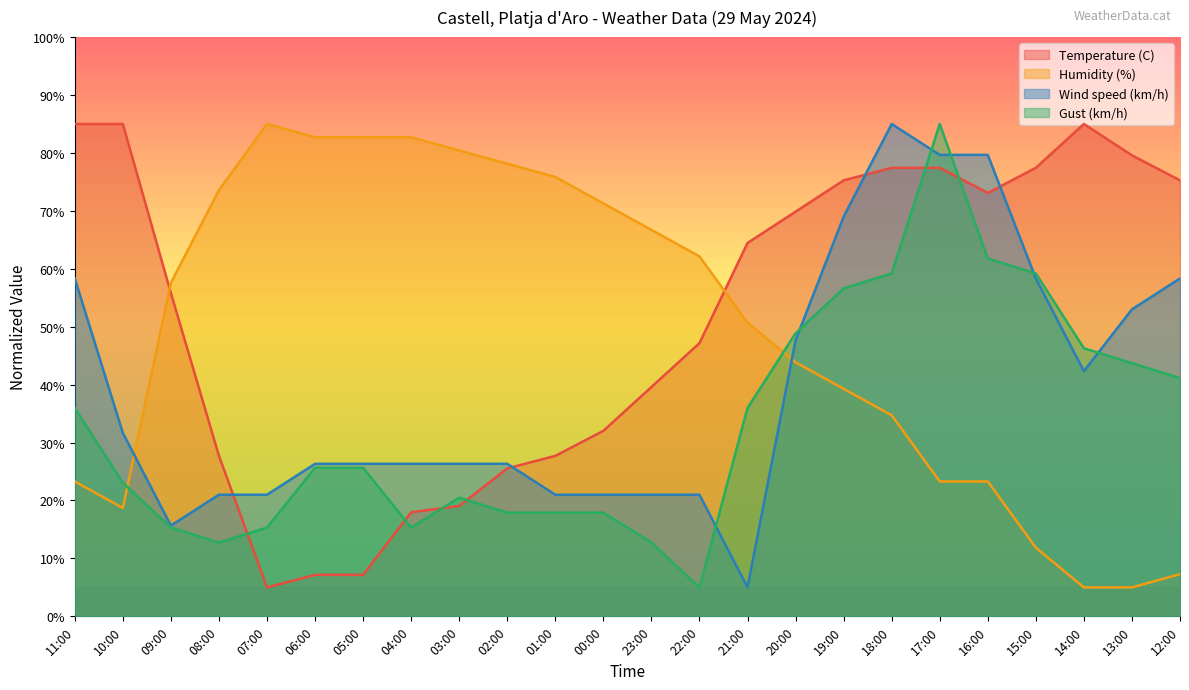

At which category does the chart reach its peak across all series?

11:00